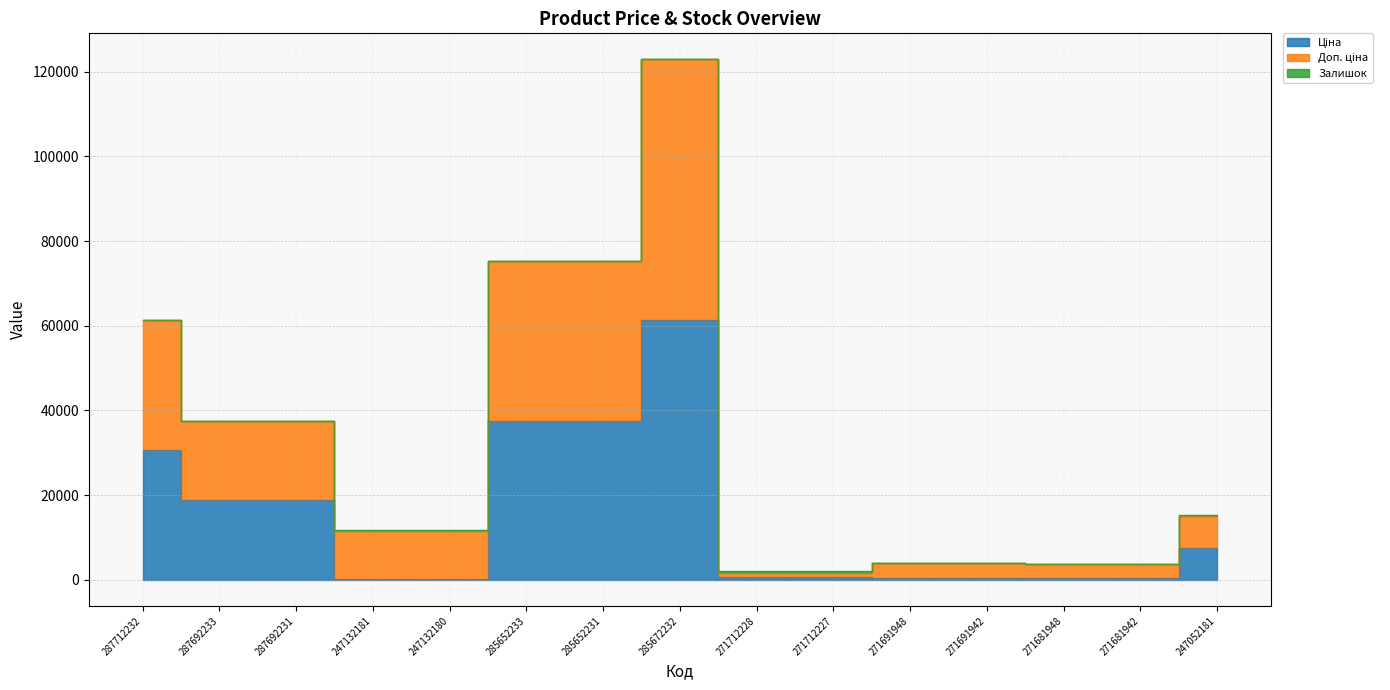

Rank the series at 271691942 from highest to lowest value.

Доп. ціна, Ціна